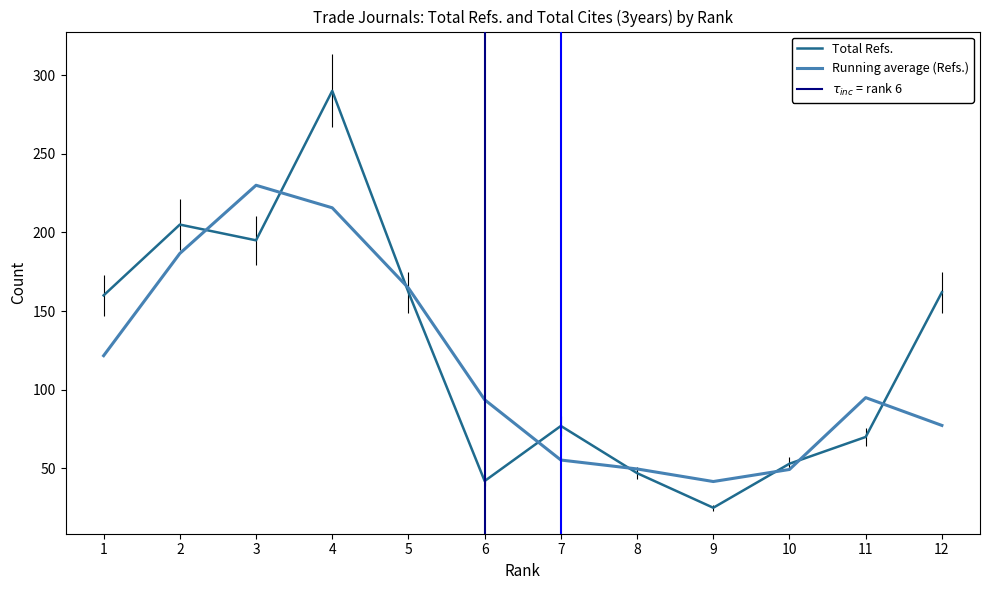

Which has a higher value, 10 or 2?

2